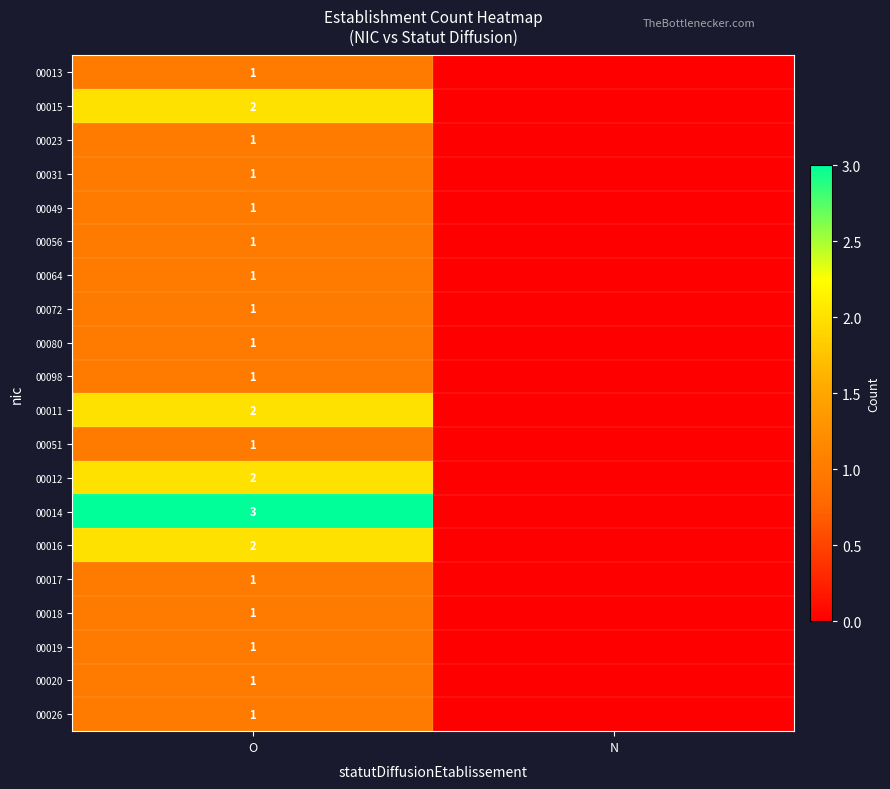

Is it true that 00026 equals 1 at O?

True